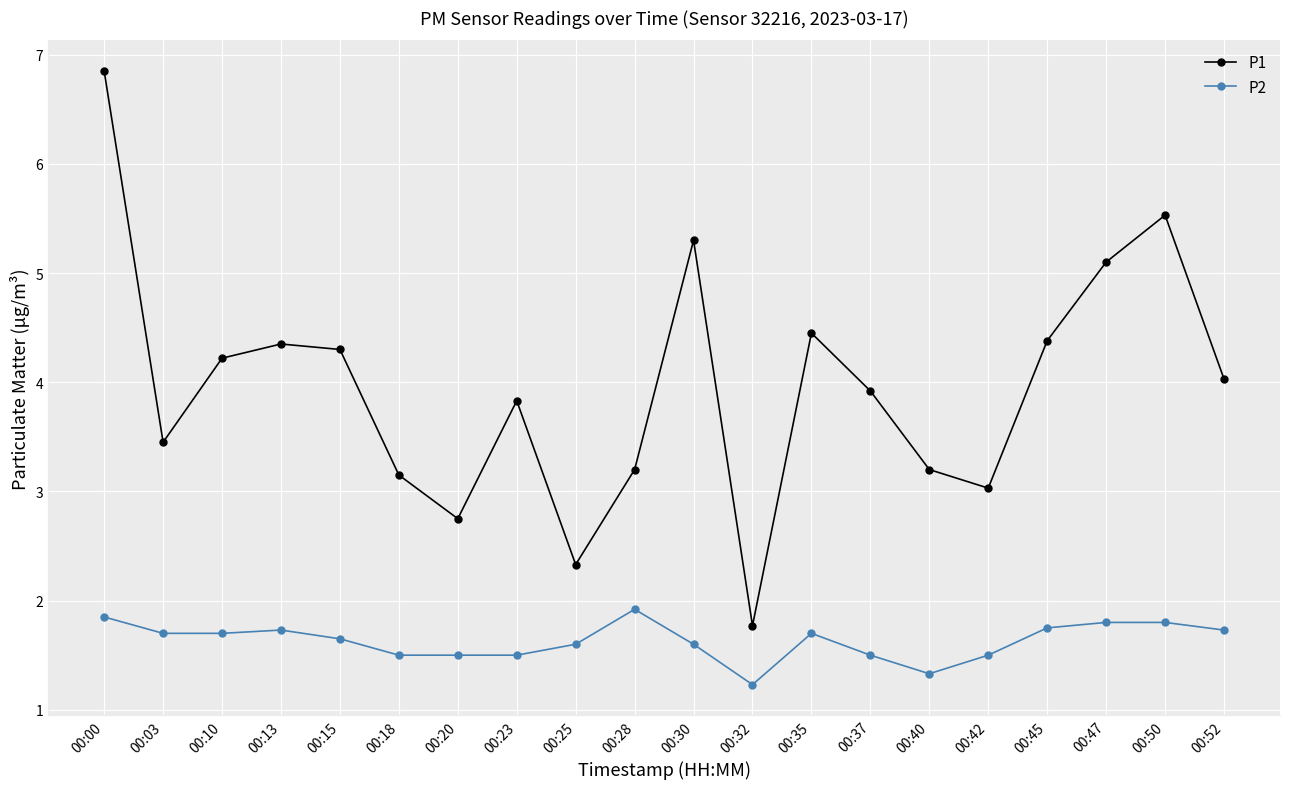

True or false: P2 and P1 cross at least once.

False